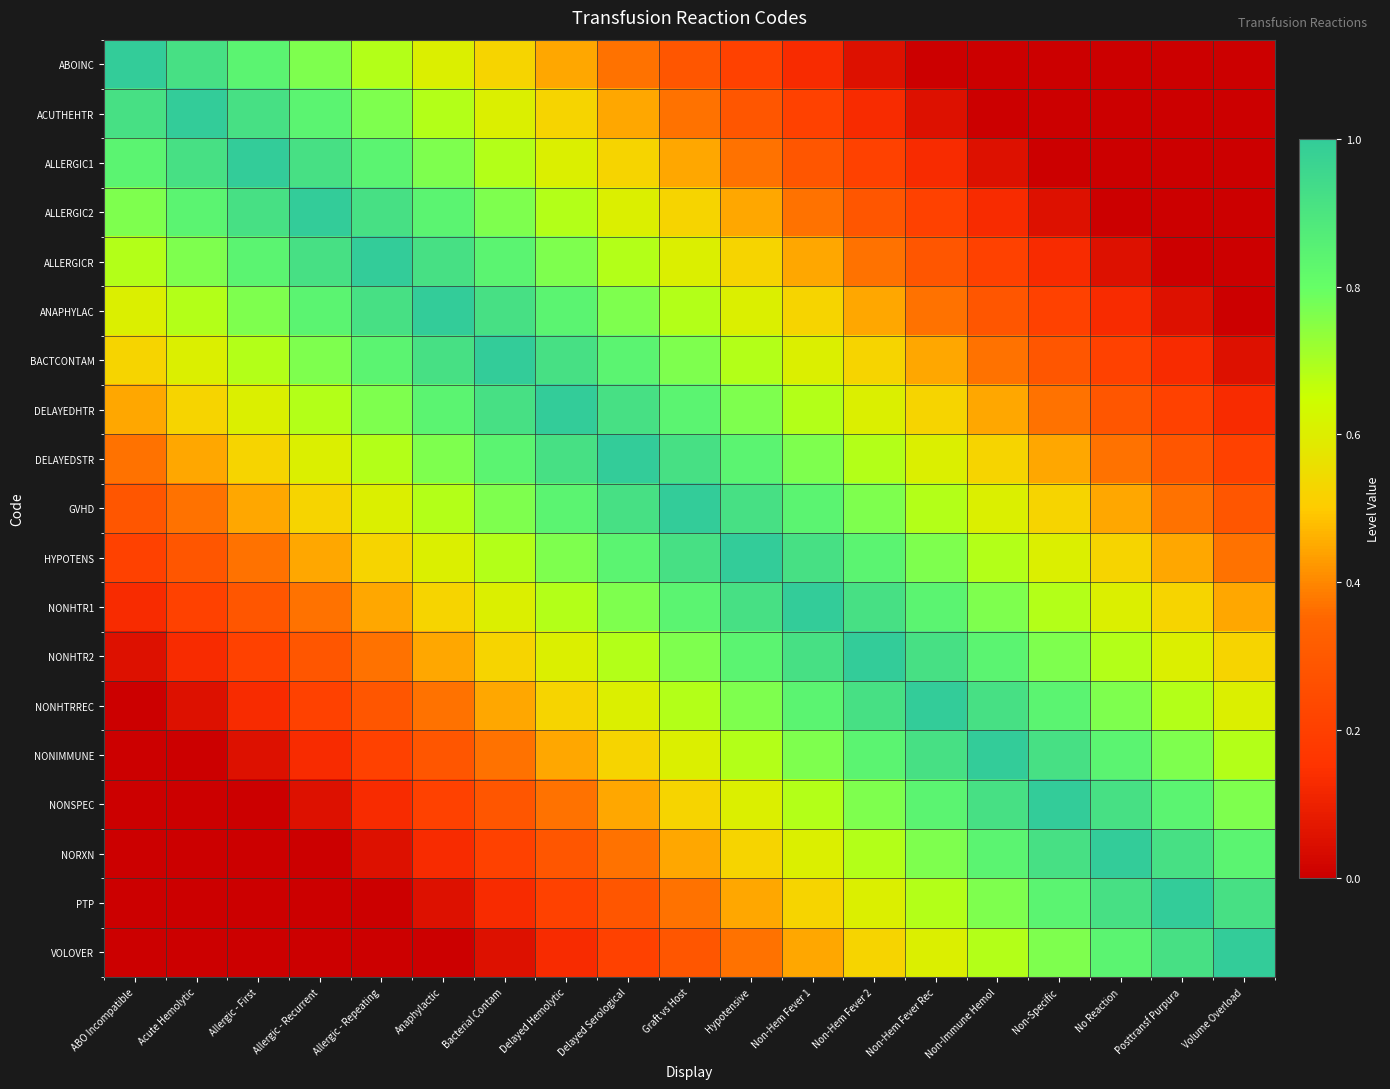

Reading left to right, list all the values displayed in this chart.

ABOINC: ABO Incompatible=1.0	Acute Hemolytic=0.9	Allergic - First=0.8	Allergic - Recurrent=0.8	Allergic - Repeating=0.7	Anaphylactic=0.6	Bacterial Contam=0.5	Delayed Hemolytic=0.4	Delayed Serological=0.4	Graft vs Host=0.3	Hypotensive=0.2	Non-Hem Fever 1=0.1	Non-Hem Fever 2=0.1	Non-Hem Fever Rec=0.0	Non-Immune Hemol=0.0	Non-Specific=0.0	No Reaction=0.0	Posttransf Purpura=0.0	Volume Overload=0.0
ACUTHEHTR: ABO Incompatible=0.9	Acute Hemolytic=1.0	Allergic - First=0.9	Allergic - Recurrent=0.8	Allergic - Repeating=0.8	Anaphylactic=0.7	Bacterial Contam=0.6	Delayed Hemolytic=0.5	Delayed Serological=0.4	Graft vs Host=0.4	Hypotensive=0.3	Non-Hem Fever 1=0.2	Non-Hem Fever 2=0.1	Non-Hem Fever Rec=0.1	Non-Immune Hemol=0.0	Non-Specific=0.0	No Reaction=0.0	Posttransf Purpura=0.0	Volume Overload=0.0
ALLERGIC1: ABO Incompatible=0.8	Acute Hemolytic=0.9	Allergic - First=1.0	Allergic - Recurrent=0.9	Allergic - Repeating=0.8	Anaphylactic=0.8	Bacterial Contam=0.7	Delayed Hemolytic=0.6	Delayed Serological=0.5	Graft vs Host=0.4	Hypotensive=0.4	Non-Hem Fever 1=0.3	Non-Hem Fever 2=0.2	Non-Hem Fever Rec=0.1	Non-Immune Hemol=0.1	Non-Specific=0.0	No Reaction=0.0	Posttransf Purpura=0.0	Volume Overload=0.0
ALLERGIC2: ABO Incompatible=0.8	Acute Hemolytic=0.8	Allergic - First=0.9	Allergic - Recurrent=1.0	Allergic - Repeating=0.9	Anaphylactic=0.8	Bacterial Contam=0.8	Delayed Hemolytic=0.7	Delayed Serological=0.6	Graft vs Host=0.5	Hypotensive=0.4	Non-Hem Fever 1=0.4	Non-Hem Fever 2=0.3	Non-Hem Fever Rec=0.2	Non-Immune Hemol=0.1	Non-Specific=0.1	No Reaction=0.0	Posttransf Purpura=0.0	Volume Overload=0.0
ALLERGICR: ABO Incompatible=0.7	Acute Hemolytic=0.8	Allergic - First=0.8	Allergic - Recurrent=0.9	Allergic - Repeating=1.0	Anaphylactic=0.9	Bacterial Contam=0.8	Delayed Hemolytic=0.8	Delayed Serological=0.7	Graft vs Host=0.6	Hypotensive=0.5	Non-Hem Fever 1=0.4	Non-Hem Fever 2=0.4	Non-Hem Fever Rec=0.3	Non-Immune Hemol=0.2	Non-Specific=0.1	No Reaction=0.1	Posttransf Purpura=0.0	Volume Overload=0.0
ANAPHYLAC: ABO Incompatible=0.6	Acute Hemolytic=0.7	Allergic - First=0.8	Allergic - Recurrent=0.8	Allergic - Repeating=0.9	Anaphylactic=1.0	Bacterial Contam=0.9	Delayed Hemolytic=0.8	Delayed Serological=0.8	Graft vs Host=0.7	Hypotensive=0.6	Non-Hem Fever 1=0.5	Non-Hem Fever 2=0.4	Non-Hem Fever Rec=0.4	Non-Immune Hemol=0.3	Non-Specific=0.2	No Reaction=0.1	Posttransf Purpura=0.1	Volume Overload=0.0
BACTCONTAM: ABO Incompatible=0.5	Acute Hemolytic=0.6	Allergic - First=0.7	Allergic - Recurrent=0.8	Allergic - Repeating=0.8	Anaphylactic=0.9	Bacterial Contam=1.0	Delayed Hemolytic=0.9	Delayed Serological=0.8	Graft vs Host=0.8	Hypotensive=0.7	Non-Hem Fever 1=0.6	Non-Hem Fever 2=0.5	Non-Hem Fever Rec=0.4	Non-Immune Hemol=0.4	Non-Specific=0.3	No Reaction=0.2	Posttransf Purpura=0.1	Volume Overload=0.1
DELAYEDHTR: ABO Incompatible=0.4	Acute Hemolytic=0.5	Allergic - First=0.6	Allergic - Recurrent=0.7	Allergic - Repeating=0.8	Anaphylactic=0.8	Bacterial Contam=0.9	Delayed Hemolytic=1.0	Delayed Serological=0.9	Graft vs Host=0.8	Hypotensive=0.8	Non-Hem Fever 1=0.7	Non-Hem Fever 2=0.6	Non-Hem Fever Rec=0.5	Non-Immune Hemol=0.4	Non-Specific=0.4	No Reaction=0.3	Posttransf Purpura=0.2	Volume Overload=0.1
DELAYEDSTR: ABO Incompatible=0.4	Acute Hemolytic=0.4	Allergic - First=0.5	Allergic - Recurrent=0.6	Allergic - Repeating=0.7	Anaphylactic=0.8	Bacterial Contam=0.8	Delayed Hemolytic=0.9	Delayed Serological=1.0	Graft vs Host=0.9	Hypotensive=0.8	Non-Hem Fever 1=0.8	Non-Hem Fever 2=0.7	Non-Hem Fever Rec=0.6	Non-Immune Hemol=0.5	Non-Specific=0.4	No Reaction=0.4	Posttransf Purpura=0.3	Volume Overload=0.2
GVHD: ABO Incompatible=0.3	Acute Hemolytic=0.4	Allergic - First=0.4	Allergic - Recurrent=0.5	Allergic - Repeating=0.6	Anaphylactic=0.7	Bacterial Contam=0.8	Delayed Hemolytic=0.8	Delayed Serological=0.9	Graft vs Host=1.0	Hypotensive=0.9	Non-Hem Fever 1=0.8	Non-Hem Fever 2=0.8	Non-Hem Fever Rec=0.7	Non-Immune Hemol=0.6	Non-Specific=0.5	No Reaction=0.4	Posttransf Purpura=0.4	Volume Overload=0.3
HYPOTENS: ABO Incompatible=0.2	Acute Hemolytic=0.3	Allergic - First=0.4	Allergic - Recurrent=0.4	Allergic - Repeating=0.5	Anaphylactic=0.6	Bacterial Contam=0.7	Delayed Hemolytic=0.8	Delayed Serological=0.8	Graft vs Host=0.9	Hypotensive=1.0	Non-Hem Fever 1=0.9	Non-Hem Fever 2=0.8	Non-Hem Fever Rec=0.8	Non-Immune Hemol=0.7	Non-Specific=0.6	No Reaction=0.5	Posttransf Purpura=0.4	Volume Overload=0.4
NONHTR1: ABO Incompatible=0.1	Acute Hemolytic=0.2	Allergic - First=0.3	Allergic - Recurrent=0.4	Allergic - Repeating=0.4	Anaphylactic=0.5	Bacterial Contam=0.6	Delayed Hemolytic=0.7	Delayed Serological=0.8	Graft vs Host=0.8	Hypotensive=0.9	Non-Hem Fever 1=1.0	Non-Hem Fever 2=0.9	Non-Hem Fever Rec=0.8	Non-Immune Hemol=0.8	Non-Specific=0.7	No Reaction=0.6	Posttransf Purpura=0.5	Volume Overload=0.4
NONHTR2: ABO Incompatible=0.1	Acute Hemolytic=0.1	Allergic - First=0.2	Allergic - Recurrent=0.3	Allergic - Repeating=0.4	Anaphylactic=0.4	Bacterial Contam=0.5	Delayed Hemolytic=0.6	Delayed Serological=0.7	Graft vs Host=0.8	Hypotensive=0.8	Non-Hem Fever 1=0.9	Non-Hem Fever 2=1.0	Non-Hem Fever Rec=0.9	Non-Immune Hemol=0.8	Non-Specific=0.8	No Reaction=0.7	Posttransf Purpura=0.6	Volume Overload=0.5
NONHTRREC: ABO Incompatible=0.0	Acute Hemolytic=0.1	Allergic - First=0.1	Allergic - Recurrent=0.2	Allergic - Repeating=0.3	Anaphylactic=0.4	Bacterial Contam=0.4	Delayed Hemolytic=0.5	Delayed Serological=0.6	Graft vs Host=0.7	Hypotensive=0.8	Non-Hem Fever 1=0.8	Non-Hem Fever 2=0.9	Non-Hem Fever Rec=1.0	Non-Immune Hemol=0.9	Non-Specific=0.8	No Reaction=0.8	Posttransf Purpura=0.7	Volume Overload=0.6
NONIMMUNE: ABO Incompatible=0.0	Acute Hemolytic=0.0	Allergic - First=0.1	Allergic - Recurrent=0.1	Allergic - Repeating=0.2	Anaphylactic=0.3	Bacterial Contam=0.4	Delayed Hemolytic=0.4	Delayed Serological=0.5	Graft vs Host=0.6	Hypotensive=0.7	Non-Hem Fever 1=0.8	Non-Hem Fever 2=0.8	Non-Hem Fever Rec=0.9	Non-Immune Hemol=1.0	Non-Specific=0.9	No Reaction=0.8	Posttransf Purpura=0.8	Volume Overload=0.7
NONSPEC: ABO Incompatible=0.0	Acute Hemolytic=0.0	Allergic - First=0.0	Allergic - Recurrent=0.1	Allergic - Repeating=0.1	Anaphylactic=0.2	Bacterial Contam=0.3	Delayed Hemolytic=0.4	Delayed Serological=0.4	Graft vs Host=0.5	Hypotensive=0.6	Non-Hem Fever 1=0.7	Non-Hem Fever 2=0.8	Non-Hem Fever Rec=0.8	Non-Immune Hemol=0.9	Non-Specific=1.0	No Reaction=0.9	Posttransf Purpura=0.8	Volume Overload=0.8
NORXN: ABO Incompatible=0.0	Acute Hemolytic=0.0	Allergic - First=0.0	Allergic - Recurrent=0.0	Allergic - Repeating=0.1	Anaphylactic=0.1	Bacterial Contam=0.2	Delayed Hemolytic=0.3	Delayed Serological=0.4	Graft vs Host=0.4	Hypotensive=0.5	Non-Hem Fever 1=0.6	Non-Hem Fever 2=0.7	Non-Hem Fever Rec=0.8	Non-Immune Hemol=0.8	Non-Specific=0.9	No Reaction=1.0	Posttransf Purpura=0.9	Volume Overload=0.8
PTP: ABO Incompatible=0.0	Acute Hemolytic=0.0	Allergic - First=0.0	Allergic - Recurrent=0.0	Allergic - Repeating=0.0	Anaphylactic=0.1	Bacterial Contam=0.1	Delayed Hemolytic=0.2	Delayed Serological=0.3	Graft vs Host=0.4	Hypotensive=0.4	Non-Hem Fever 1=0.5	Non-Hem Fever 2=0.6	Non-Hem Fever Rec=0.7	Non-Immune Hemol=0.8	Non-Specific=0.8	No Reaction=0.9	Posttransf Purpura=1.0	Volume Overload=0.9
VOLOVER: ABO Incompatible=0.0	Acute Hemolytic=0.0	Allergic - First=0.0	Allergic - Recurrent=0.0	Allergic - Repeating=0.0	Anaphylactic=0.0	Bacterial Contam=0.1	Delayed Hemolytic=0.1	Delayed Serological=0.2	Graft vs Host=0.3	Hypotensive=0.4	Non-Hem Fever 1=0.4	Non-Hem Fever 2=0.5	Non-Hem Fever Rec=0.6	Non-Immune Hemol=0.7	Non-Specific=0.8	No Reaction=0.8	Posttransf Purpura=0.9	Volume Overload=1.0